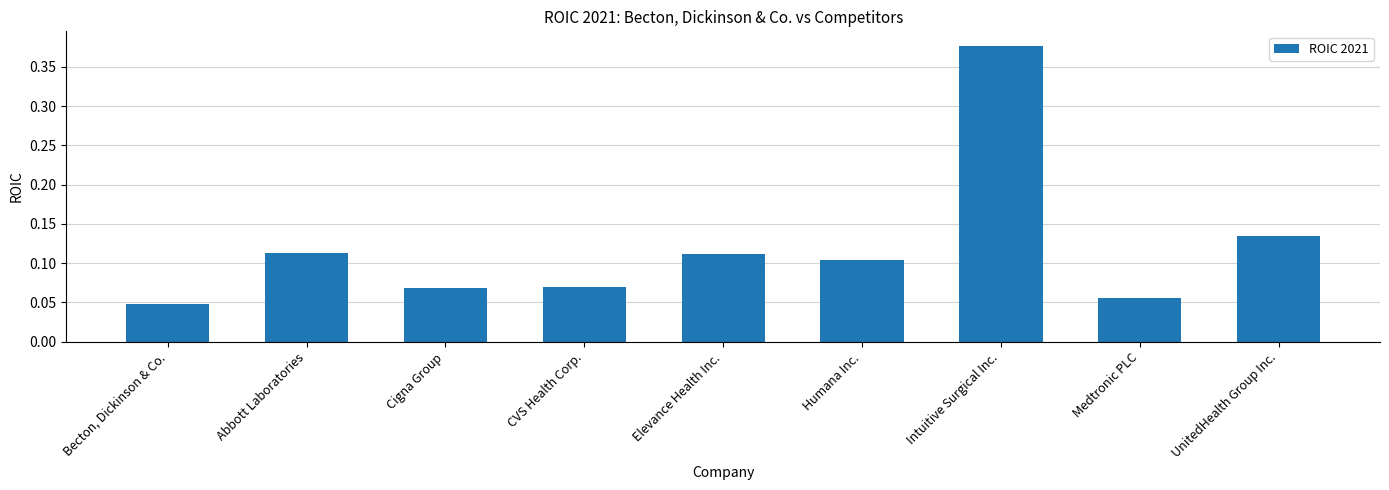

At which label is the value closest to 0?

Becton, Dickinson & Co.